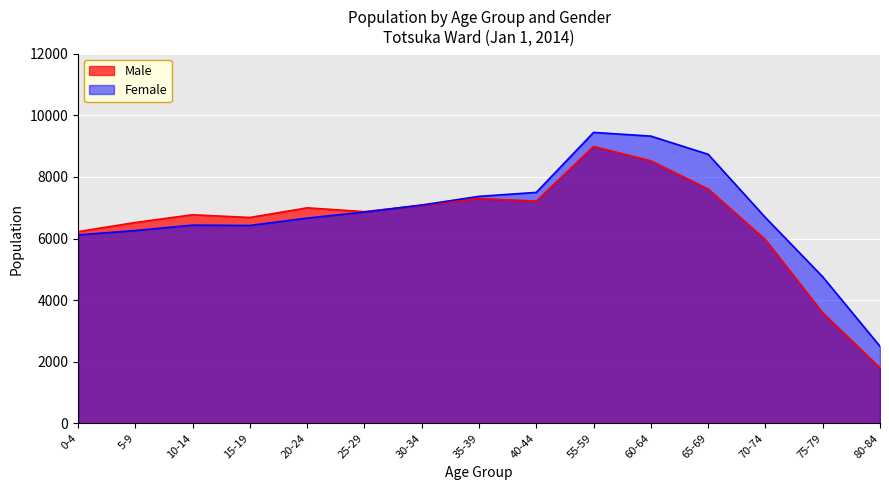

What is the difference between the maximum and minimum values in the Female series?

6945